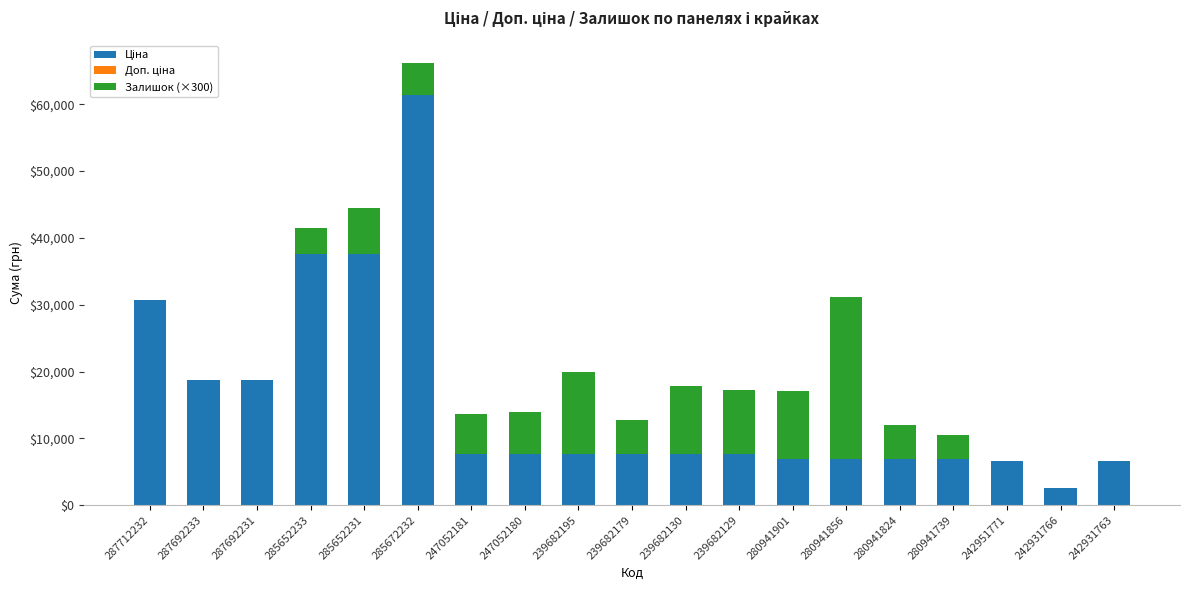

At which category is the sum across all series the highest?

285672232